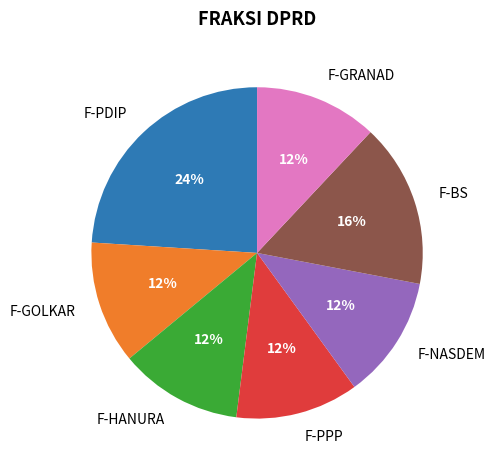

Is it true that F-PDIP is 24% of the pie?

True